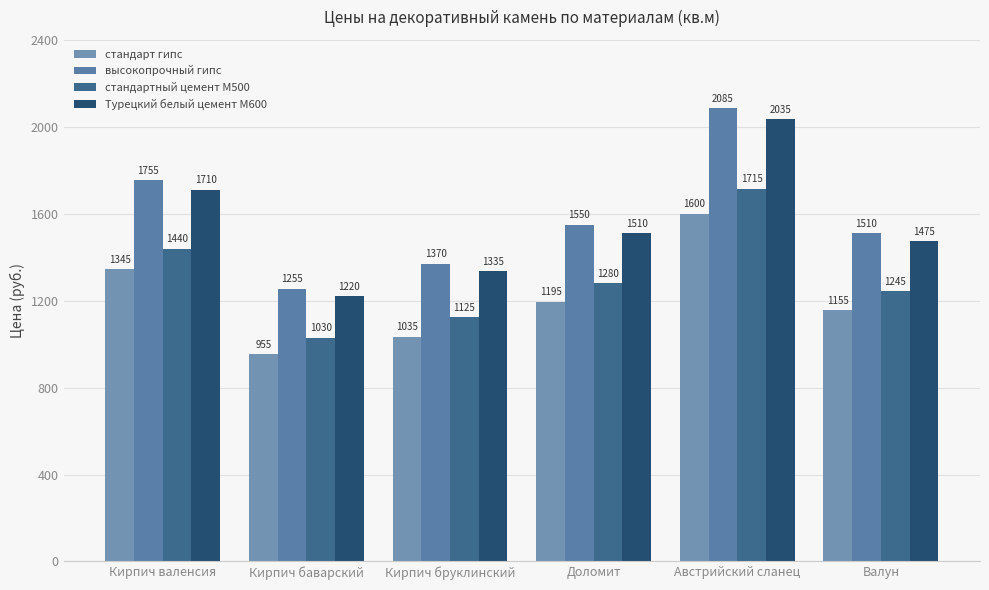

How many groups of bars are there?

6